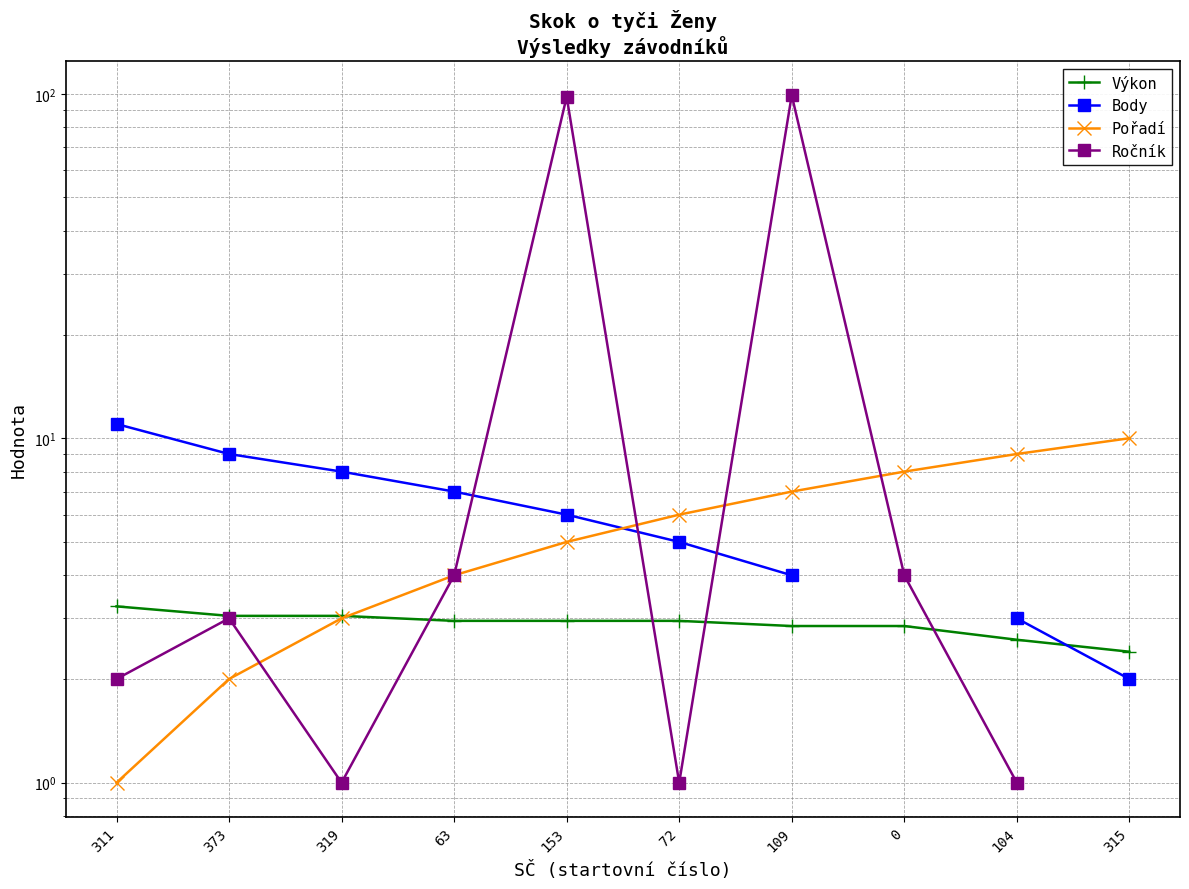

What is the label of the 7th point from the right?

63